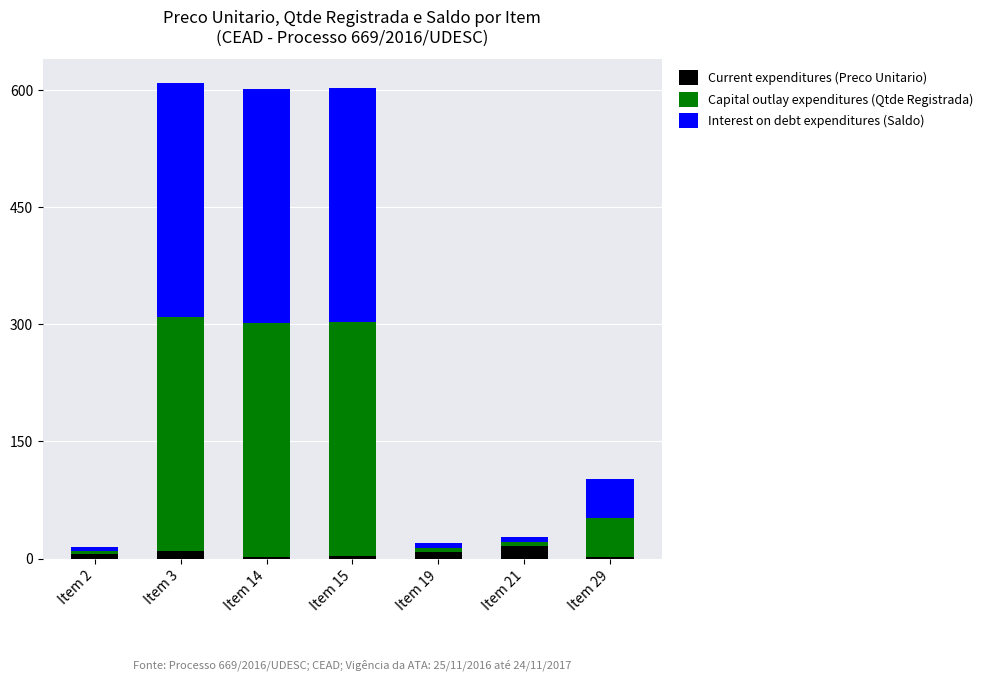

What is the difference between the Current expenditures (Preco Unitario) values at Item 19 and Item 15?

4.9